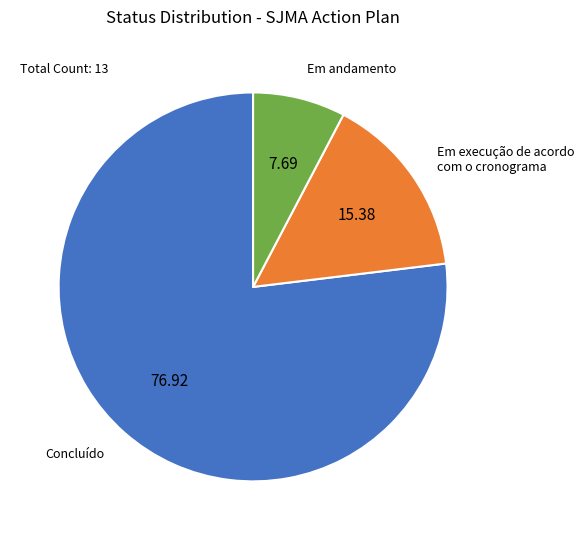

Do Concluído and Em execução de acordo com o cronograma together represent more than half of the pie?

Yes